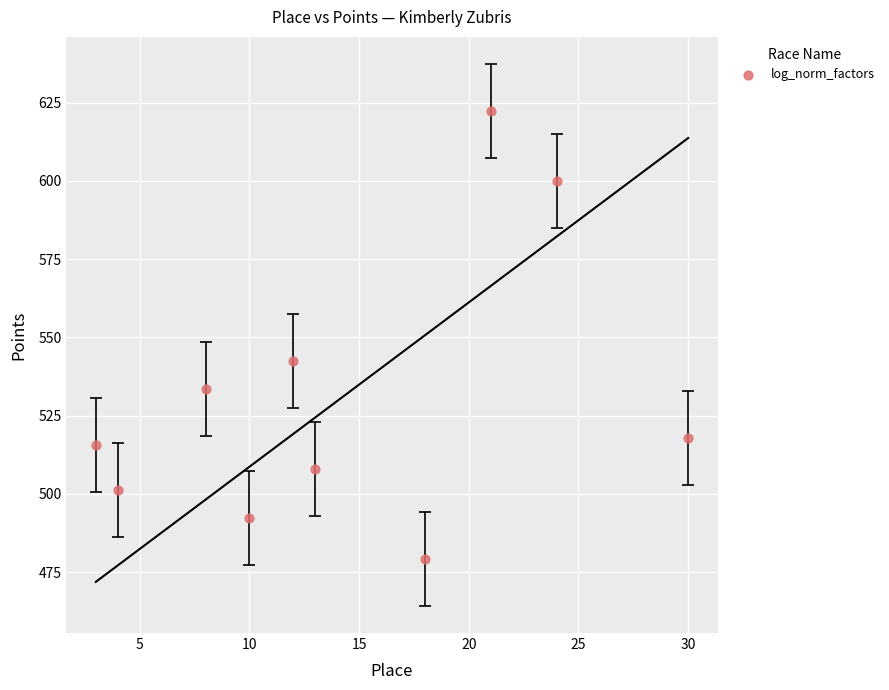

What Y value in the scatter plot is closest to 550?

542.4